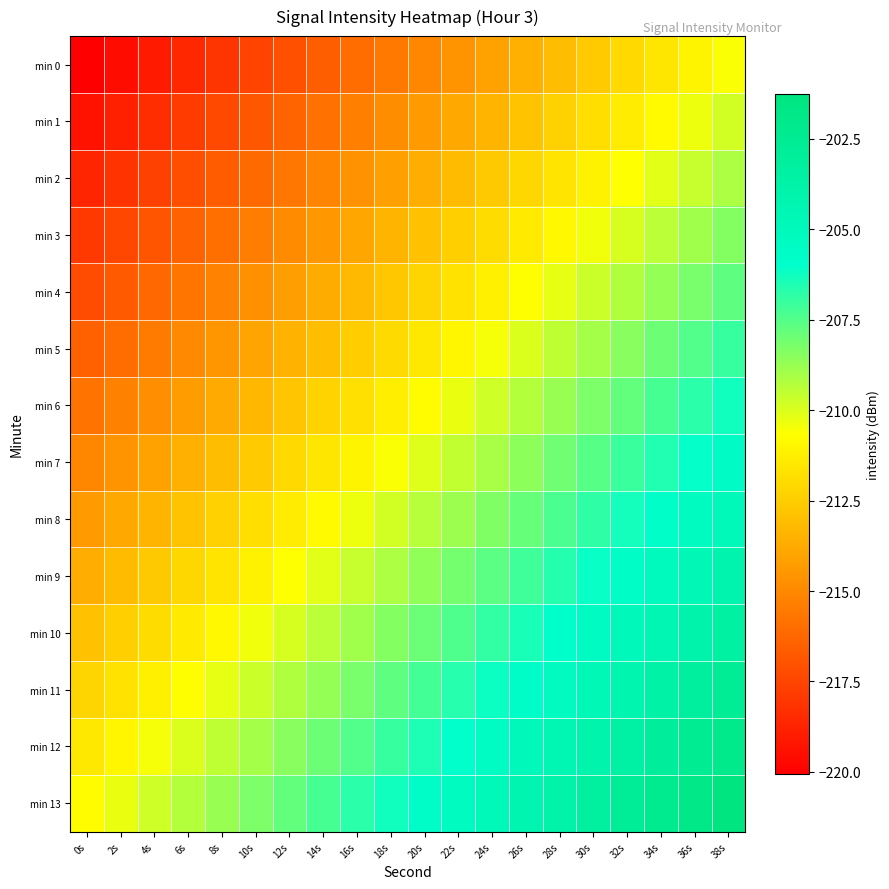

Reading left to right, extract all data points from this chart.

min 0: 0s=-220.0	2s=-219.5	4s=-219.0	6s=-218.5	8s=-218.0	10s=-217.5	12s=-217.0	14s=-216.5	16s=-216.0	18s=-215.5	20s=-215.0	22s=-214.5	24s=-214.0	26s=-213.5	28s=-213.0	30s=-212.5	32s=-212.0	34s=-211.5	36s=-211.0	38s=-210.5
min 1: 0s=-219.3	2s=-218.8	4s=-218.3	6s=-217.8	8s=-217.3	10s=-216.8	12s=-216.3	14s=-215.8	16s=-215.3	18s=-214.8	20s=-214.3	22s=-213.8	24s=-213.3	26s=-212.8	28s=-212.3	30s=-211.8	32s=-211.3	34s=-210.8	36s=-210.3	38s=-209.8
min 2: 0s=-218.6	2s=-218.1	4s=-217.6	6s=-217.1	8s=-216.6	10s=-216.1	12s=-215.6	14s=-215.1	16s=-214.6	18s=-214.1	20s=-213.6	22s=-213.1	24s=-212.6	26s=-212.1	28s=-211.6	30s=-211.1	32s=-210.6	34s=-210.1	36s=-209.6	38s=-209.1
min 3: 0s=-217.9	2s=-217.4	4s=-216.9	6s=-216.4	8s=-215.9	10s=-215.4	12s=-214.9	14s=-214.4	16s=-213.9	18s=-213.4	20s=-212.9	22s=-212.4	24s=-211.9	26s=-211.4	28s=-210.9	30s=-210.4	32s=-209.9	34s=-209.4	36s=-208.9	38s=-208.4
min 4: 0s=-217.2	2s=-216.7	4s=-216.2	6s=-215.7	8s=-215.2	10s=-214.7	12s=-214.2	14s=-213.7	16s=-213.2	18s=-212.7	20s=-212.2	22s=-211.7	24s=-211.2	26s=-210.7	28s=-210.2	30s=-209.7	32s=-209.2	34s=-208.7	36s=-208.2	38s=-207.7
min 5: 0s=-216.5	2s=-216.0	4s=-215.5	6s=-215.0	8s=-214.5	10s=-214.0	12s=-213.5	14s=-213.0	16s=-212.5	18s=-212.0	20s=-211.5	22s=-211.0	24s=-210.5	26s=-210.0	28s=-209.5	30s=-209.0	32s=-208.5	34s=-208.0	36s=-207.5	38s=-207.0
min 6: 0s=-215.8	2s=-215.3	4s=-214.8	6s=-214.3	8s=-213.8	10s=-213.3	12s=-212.8	14s=-212.3	16s=-211.8	18s=-211.3	20s=-210.8	22s=-210.3	24s=-209.8	26s=-209.3	28s=-208.8	30s=-208.3	32s=-207.8	34s=-207.3	36s=-206.8	38s=-206.3
min 7: 0s=-215.0	2s=-214.5	4s=-214.0	6s=-213.5	8s=-213.0	10s=-212.5	12s=-212.0	14s=-211.5	16s=-211.0	18s=-210.5	20s=-210.0	22s=-209.5	24s=-209.0	26s=-208.5	28s=-208.0	30s=-207.5	32s=-207.0	34s=-206.5	36s=-206.0	38s=-205.5
min 8: 0s=-214.3	2s=-213.8	4s=-213.3	6s=-212.8	8s=-212.3	10s=-211.8	12s=-211.3	14s=-210.8	16s=-210.3	18s=-209.8	20s=-209.3	22s=-208.8	24s=-208.3	26s=-207.8	28s=-207.3	30s=-206.8	32s=-206.3	34s=-205.8	36s=-205.3	38s=-204.8
min 9: 0s=-213.6	2s=-213.1	4s=-212.6	6s=-212.1	8s=-211.6	10s=-211.1	12s=-210.6	14s=-210.1	16s=-209.6	18s=-209.1	20s=-208.6	22s=-208.1	24s=-207.6	26s=-207.1	28s=-206.6	30s=-206.1	32s=-205.6	34s=-205.1	36s=-204.6	38s=-204.1
min 10: 0s=-212.9	2s=-212.4	4s=-211.9	6s=-211.4	8s=-210.9	10s=-210.4	12s=-209.9	14s=-209.4	16s=-208.9	18s=-208.4	20s=-207.9	22s=-207.4	24s=-206.9	26s=-206.4	28s=-205.9	30s=-205.4	32s=-204.9	34s=-204.4	36s=-203.9	38s=-203.4
min 11: 0s=-212.2	2s=-211.7	4s=-211.2	6s=-210.7	8s=-210.2	10s=-209.7	12s=-209.2	14s=-208.7	16s=-208.2	18s=-207.7	20s=-207.2	22s=-206.7	24s=-206.2	26s=-205.7	28s=-205.2	30s=-204.7	32s=-204.2	34s=-203.7	36s=-203.2	38s=-202.7
min 12: 0s=-211.5	2s=-211.0	4s=-210.5	6s=-210.0	8s=-209.5	10s=-209.0	12s=-208.5	14s=-208.0	16s=-207.5	18s=-207.0	20s=-206.5	22s=-206.0	24s=-205.5	26s=-205.0	28s=-204.5	30s=-204.0	32s=-203.5	34s=-203.0	36s=-202.5	38s=-202.0
min 13: 0s=-210.8	2s=-210.3	4s=-209.8	6s=-209.3	8s=-208.8	10s=-208.3	12s=-207.8	14s=-207.3	16s=-206.8	18s=-206.3	20s=-205.8	22s=-205.3	24s=-204.8	26s=-204.3	28s=-203.8	30s=-203.3	32s=-202.8	34s=-202.3	36s=-201.8	38s=-201.3